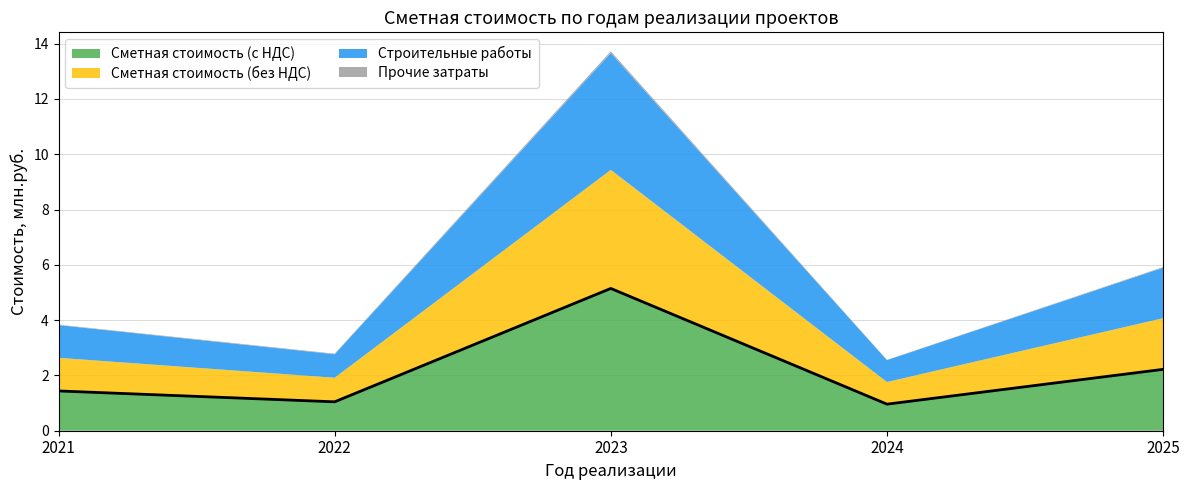

Reading left to right, extract all data points from this chart.

Сметная стоимость (с НДС): 1.4	1.0	5.1	1.0	2.2
Сметная стоимость (без НДС): 1.2	0.9	4.3	0.8	1.8
Строительные работы: 1.2	0.9	4.2	0.8	1.8
Прочие затраты: 0.0	0.0	0.1	0.0	0.0